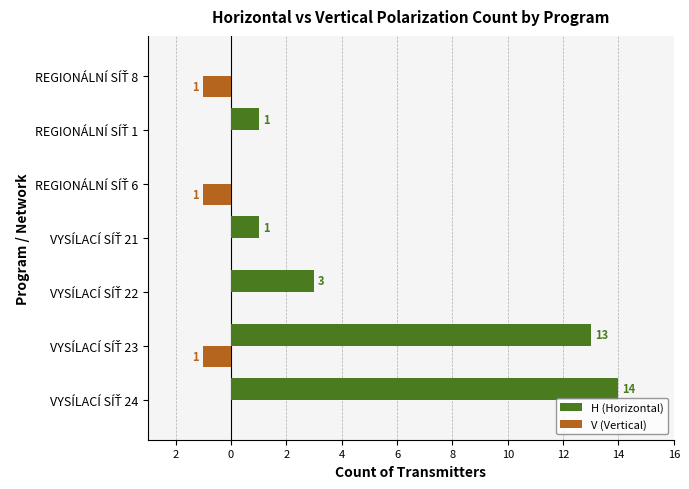

List the series in order of their overall mean, highest first.

H (Horizontal), V (Vertical)